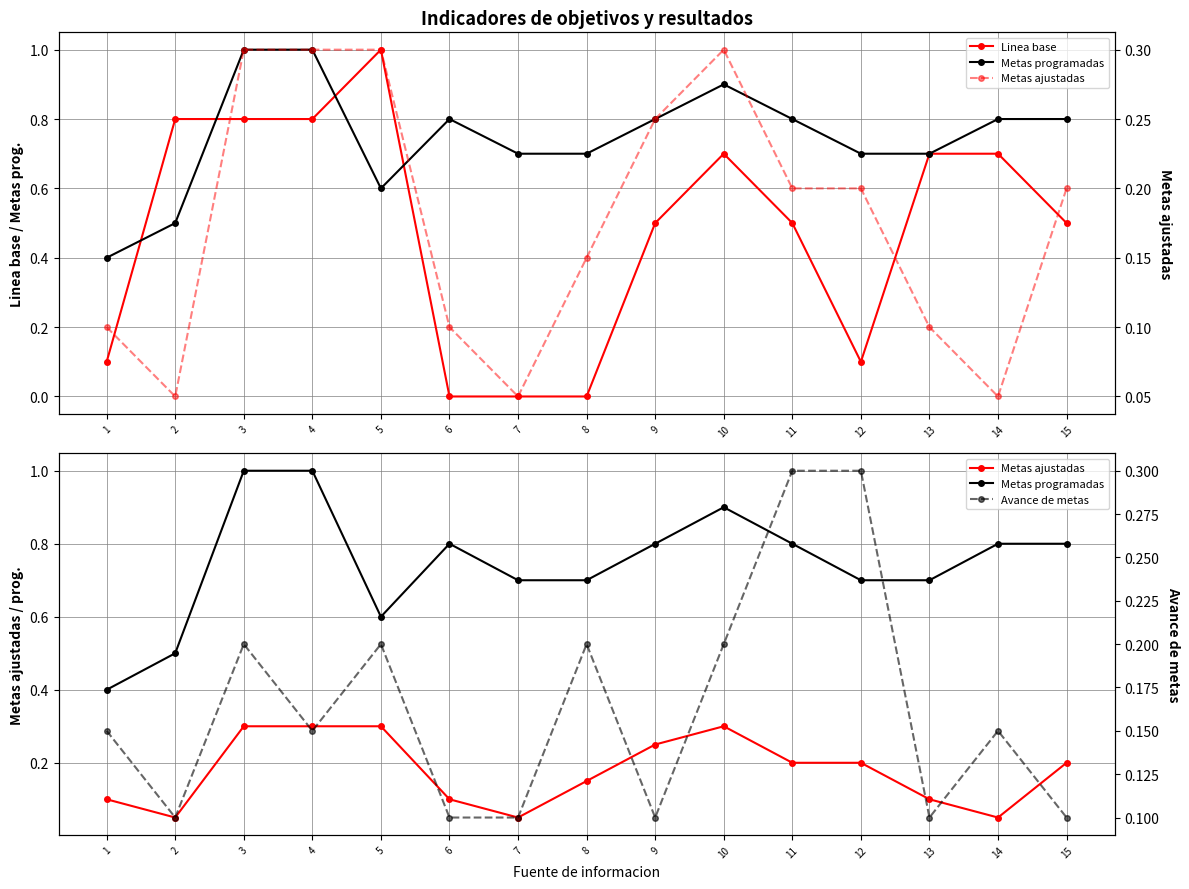

Which series has the largest total across all categories?

Metas programadas